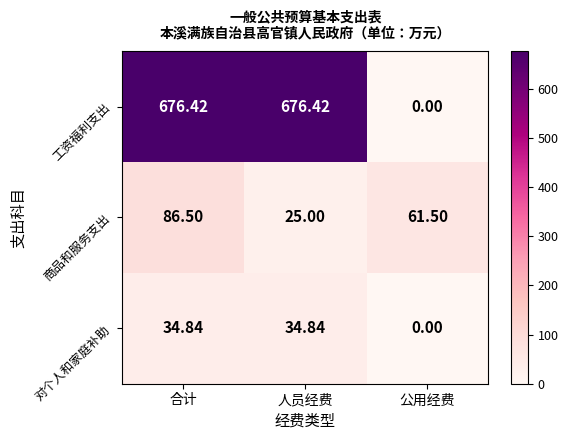

Is the value of 对个人和家庭补助 at 公用经费 greater than the value of 商品和服务支出 at 合计?

No